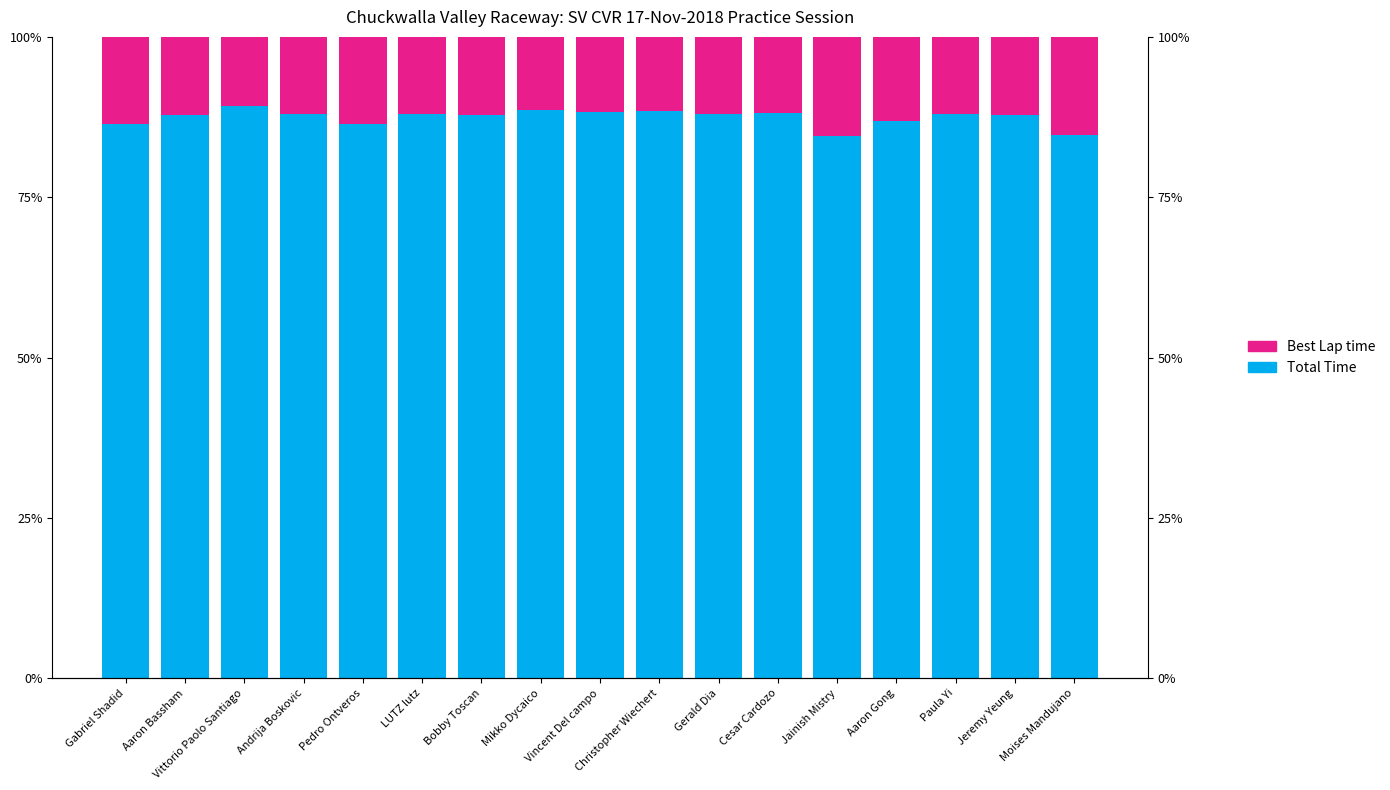

Which series has the largest total across all categories?

Total Time